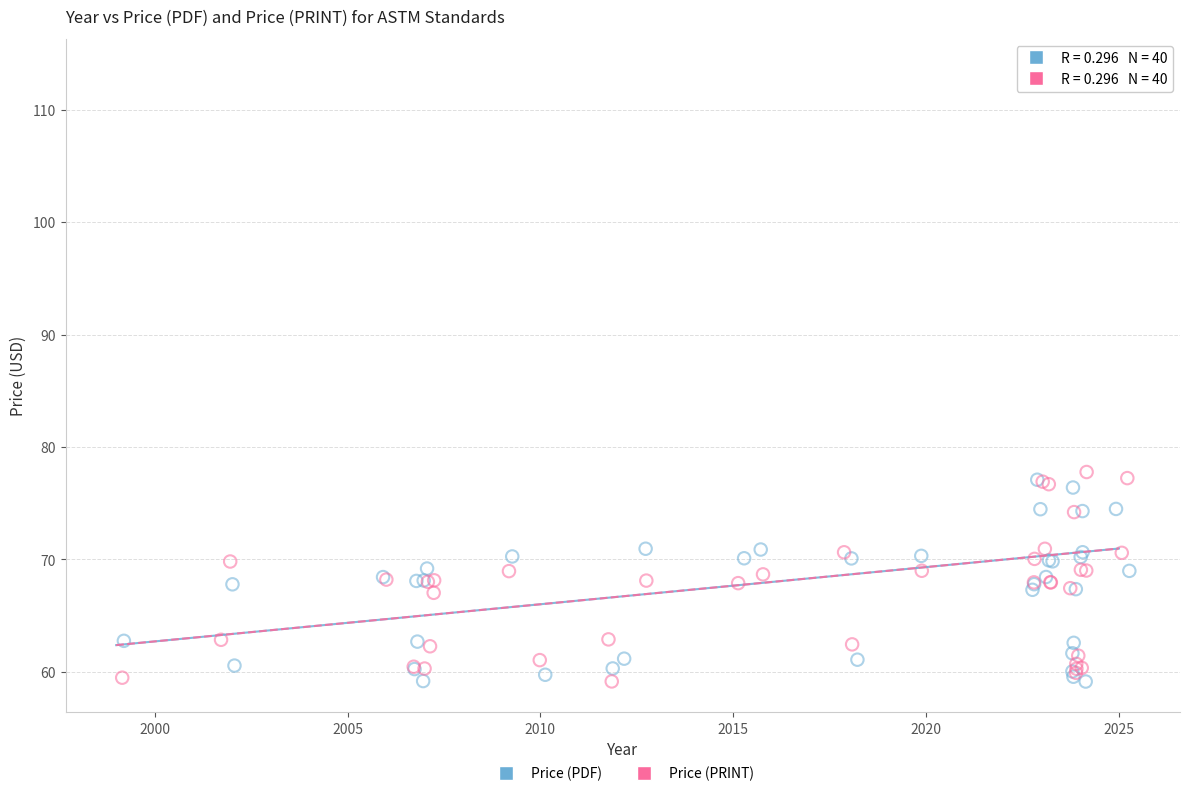

Which series reaches the maximum Y coordinate?

Price (PRINT)